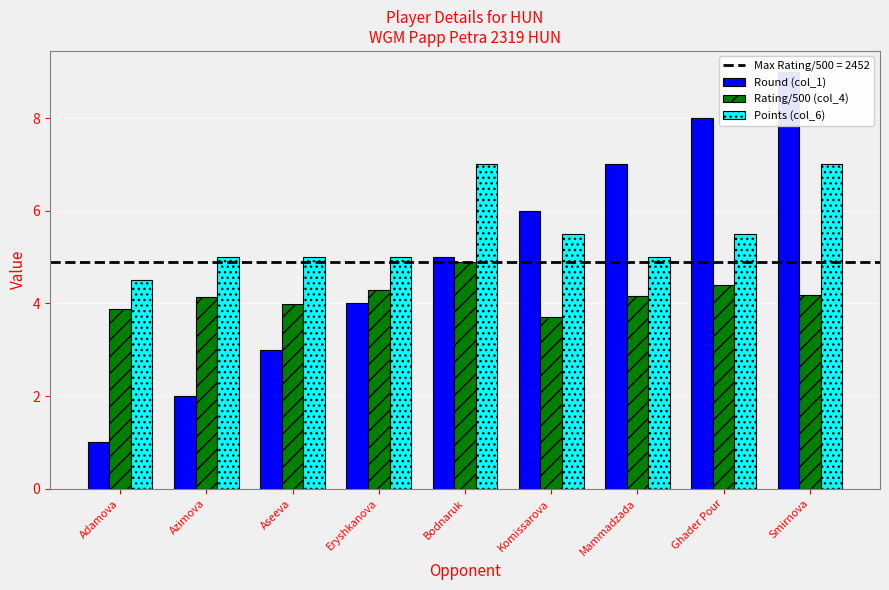

True or false: Points (col_6) has a value of 2.0 at Bodnaruk.

False